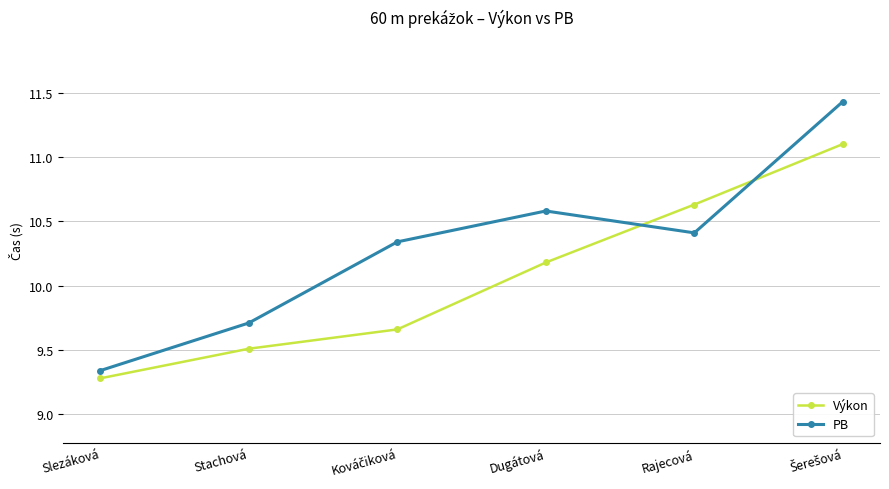

Is it true that PB equals 7.2 at Dugátová?

False